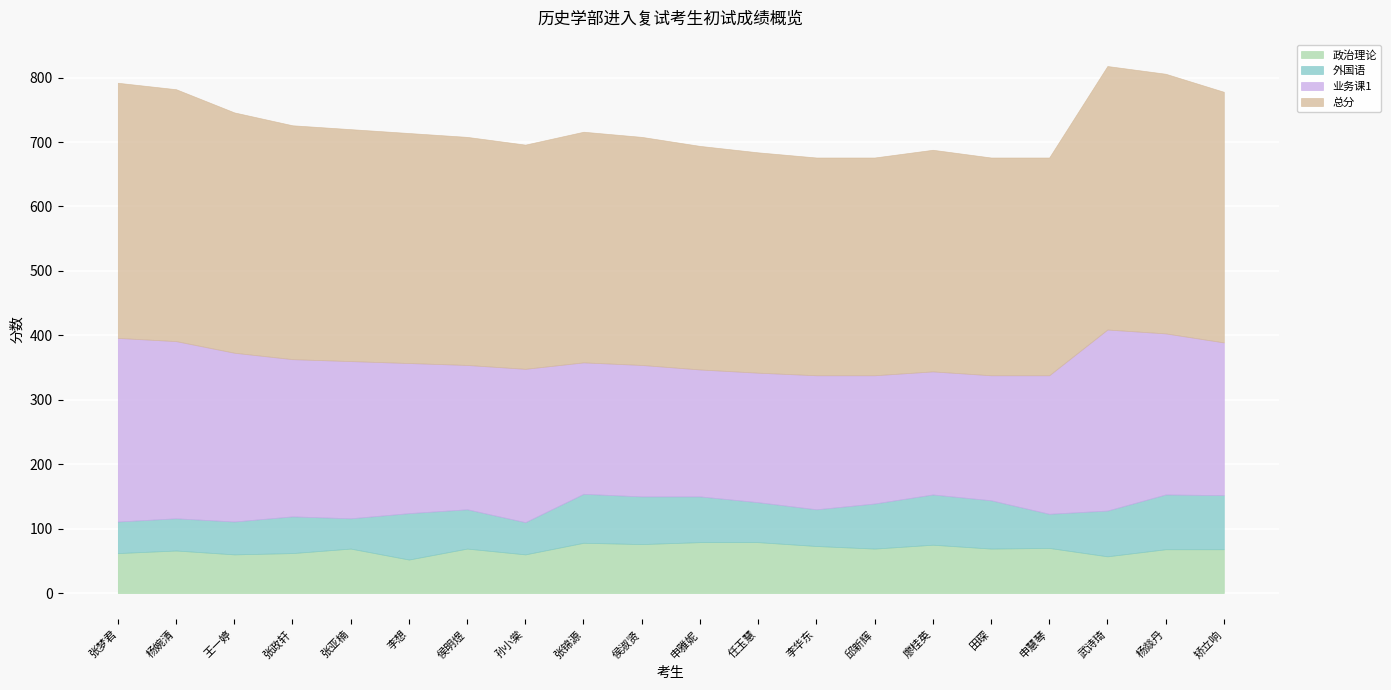

How many interior local peaks does the 总分 series have?

3